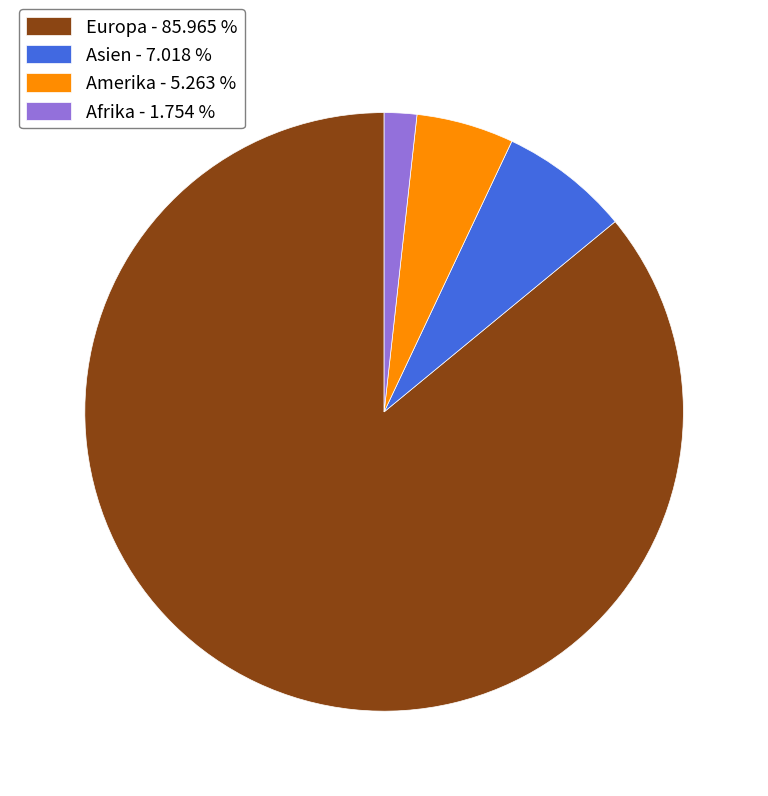

Which has a higher value, Amerika - 5.263 % or Europa - 85.965 %?

Europa - 85.965 %